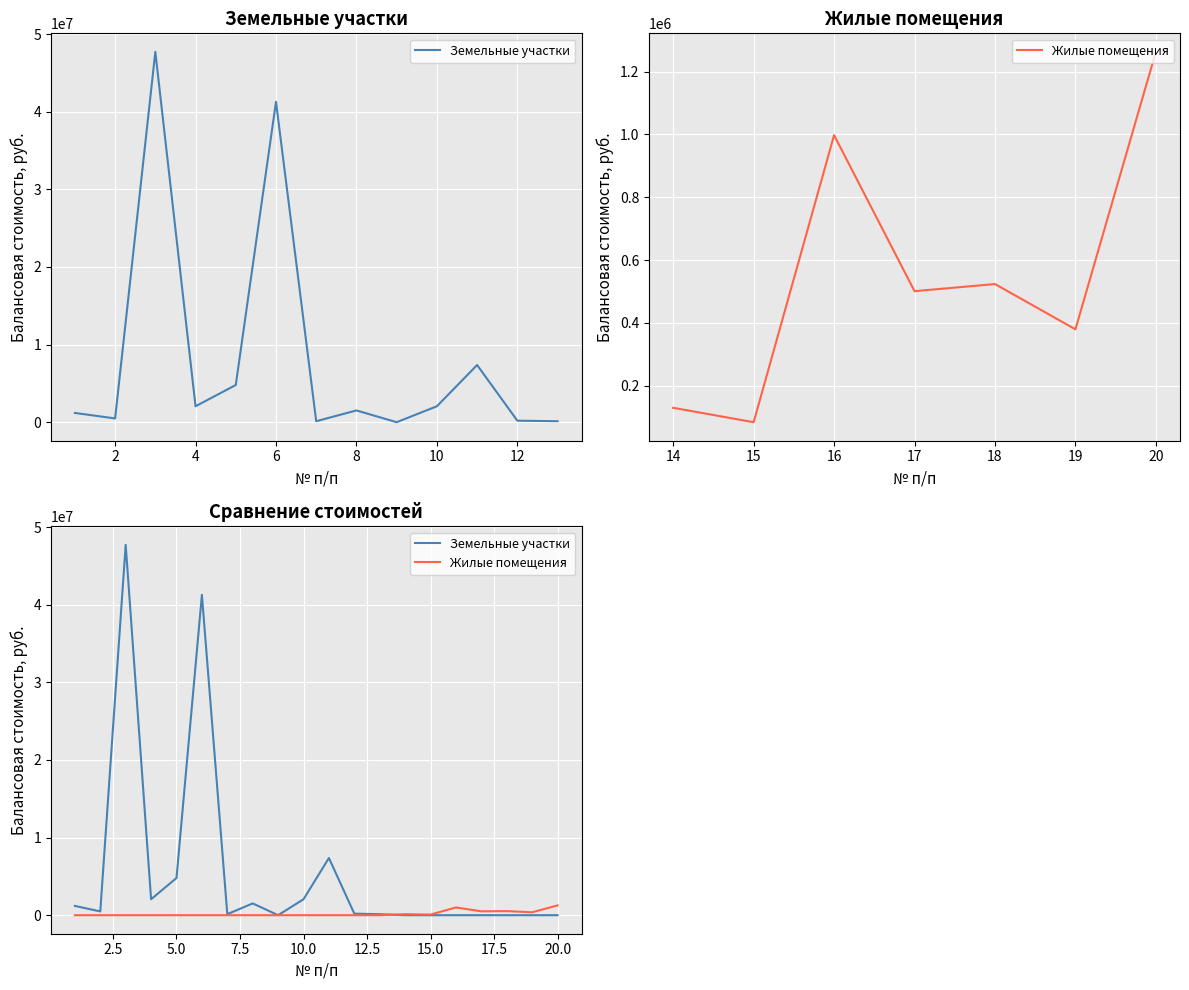

After their last crossing, which series has the higher values: Жилые помещения or Земельные участки?

Жилые помещения